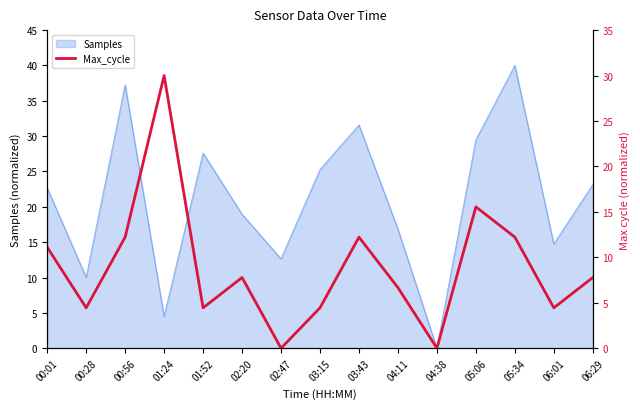

The chart shows a value of 15.6 at 05:06. True or false?

True